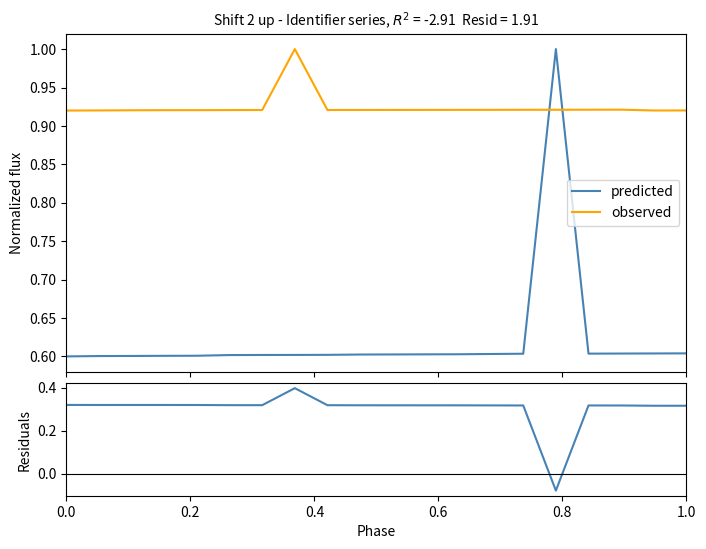

In predicted, how many points are lower than both neighbors (excluding endpoints)?

3